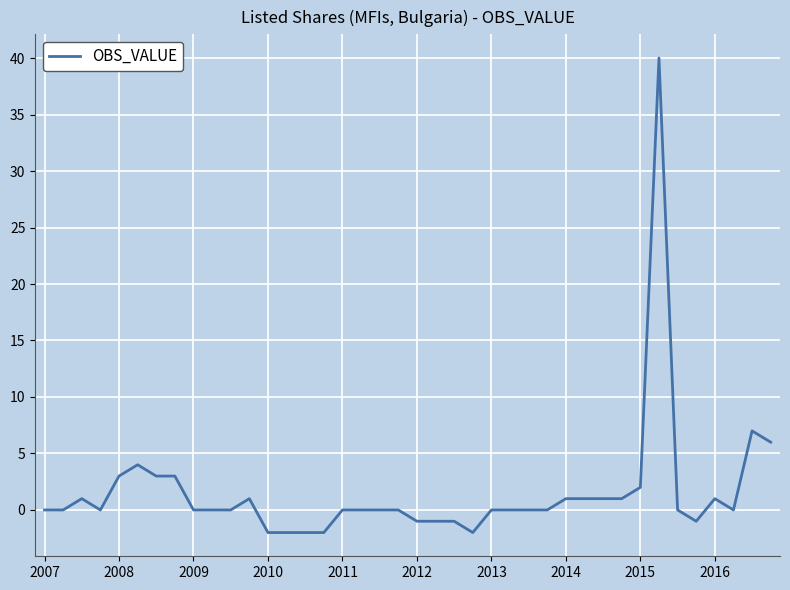

What is the maximum value shown in the chart?

40